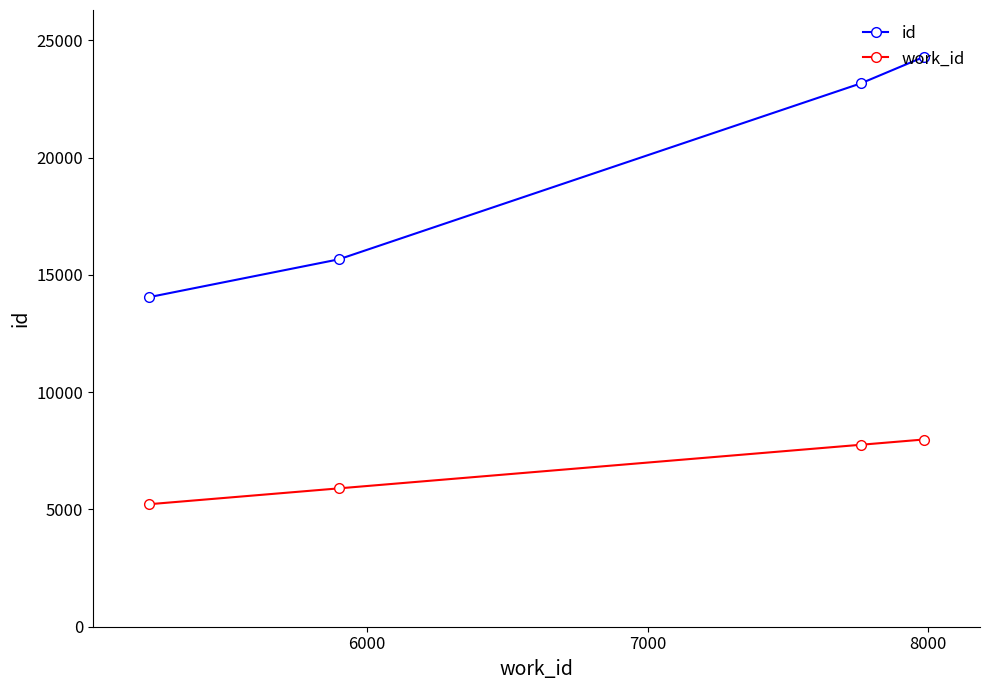

Reading left to right, extract all data points from this chart.

id: 14056	15667	23173	24300
work_id: 5225	5900	7760	7984